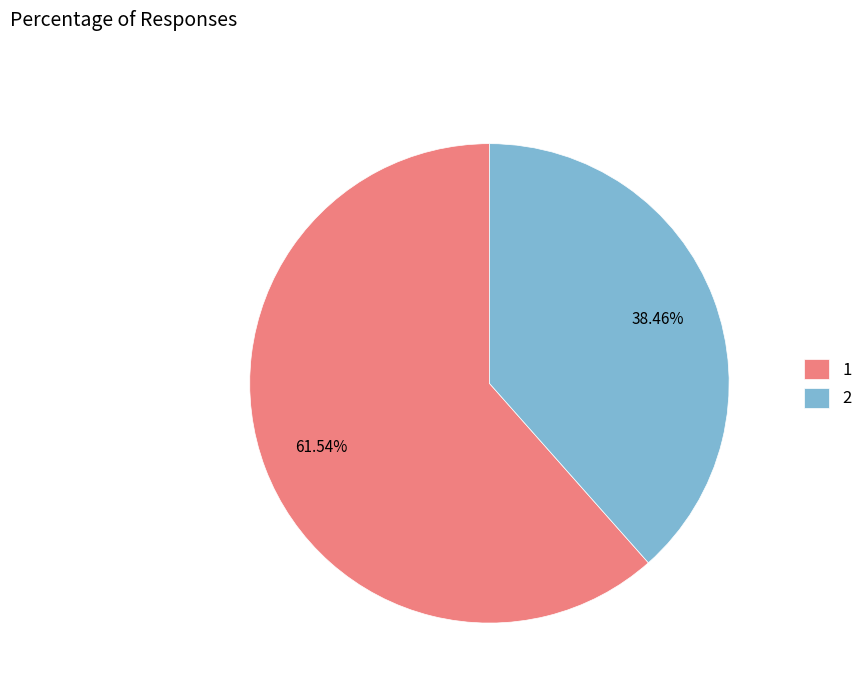

To the nearest percent, what is the average slice percentage?

50%